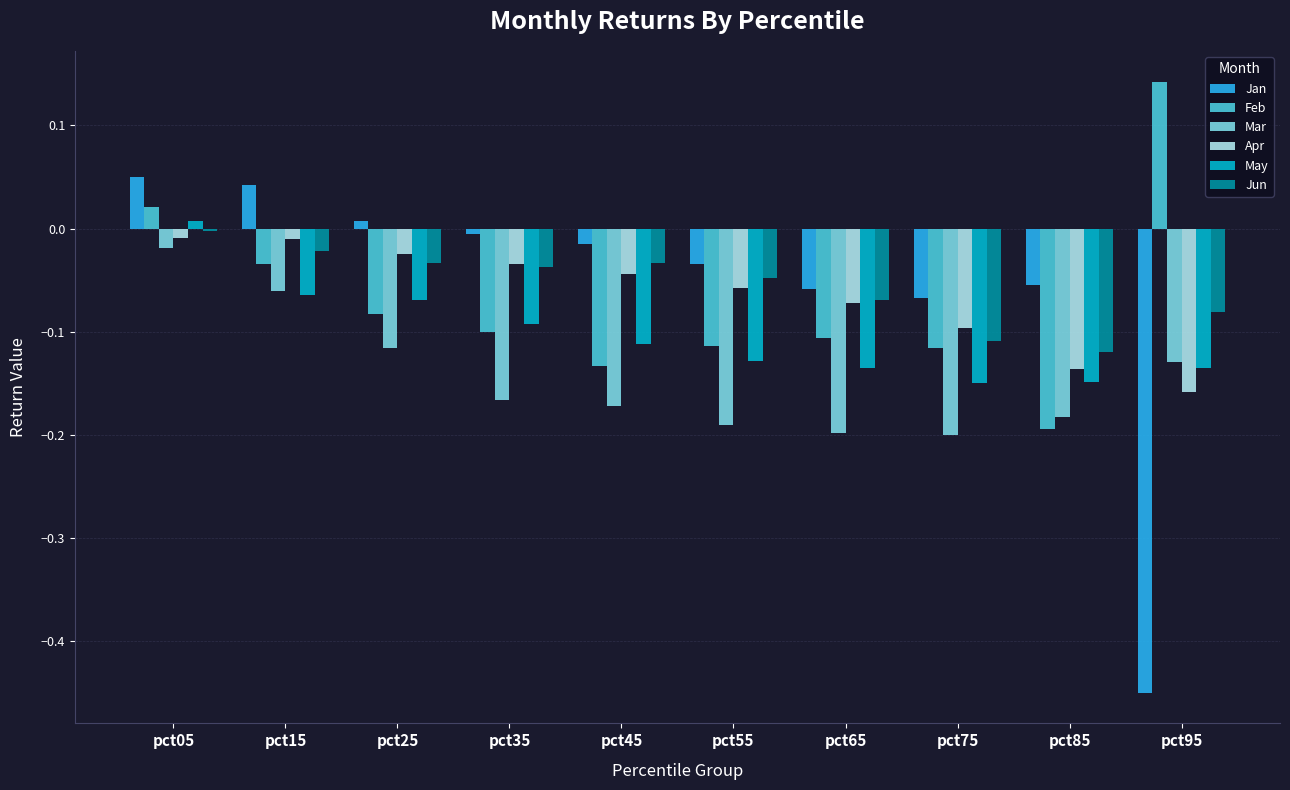

At which category does the chart reach its peak across all series?

pct95